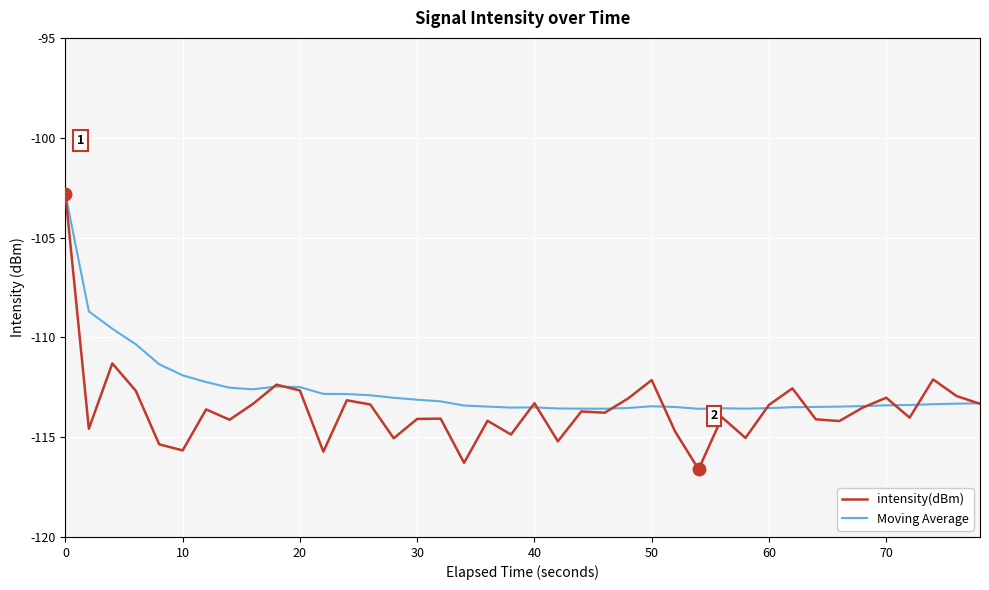

True or false: intensity(dBm) and Moving Average cross at least once.

True